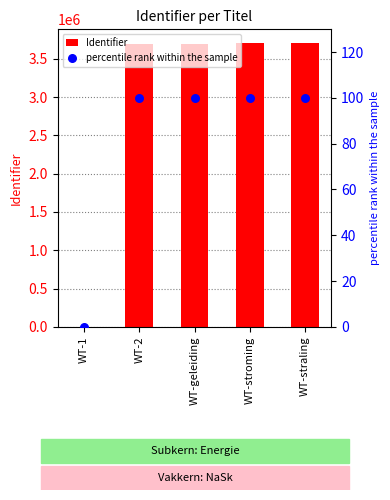

What is the total value across all series at WT-2?

3701911